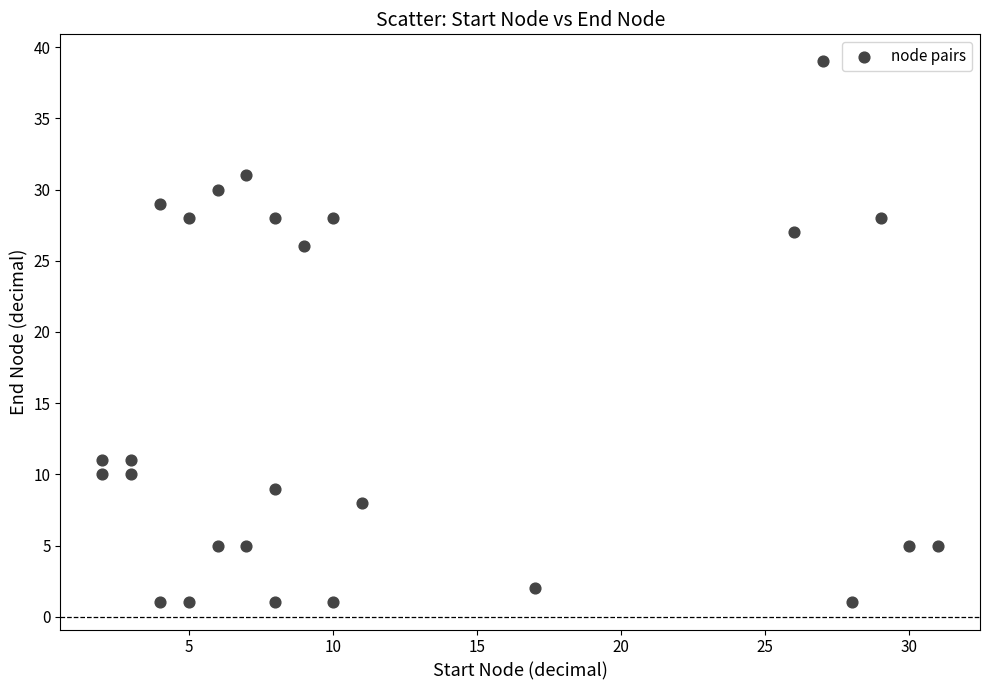

What is the range of X values (max minus min)?

29